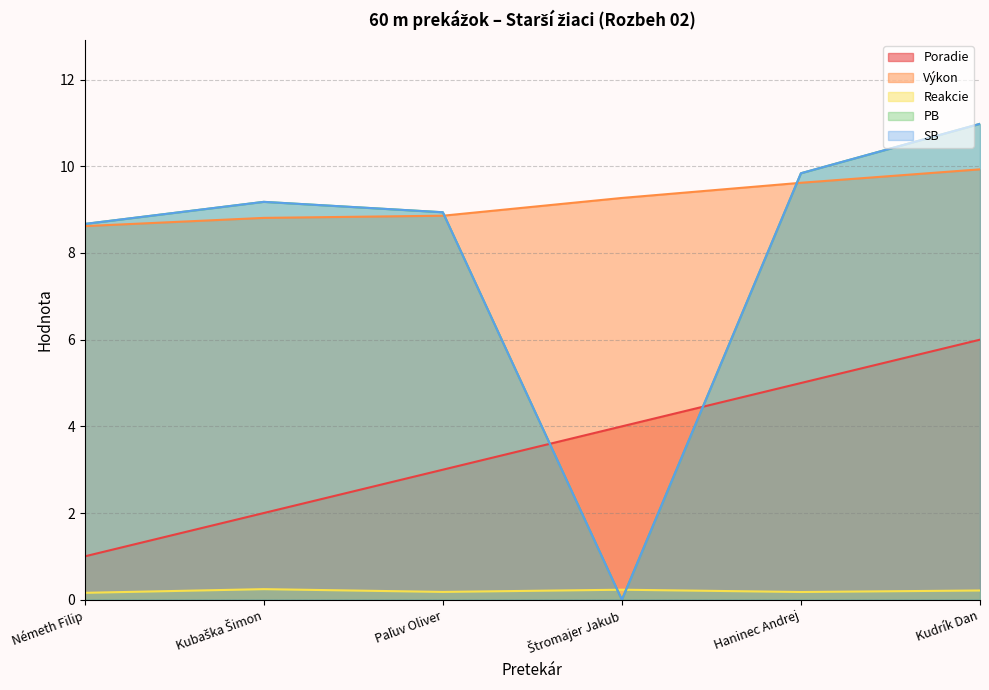

How many categories are shown in the chart?

6